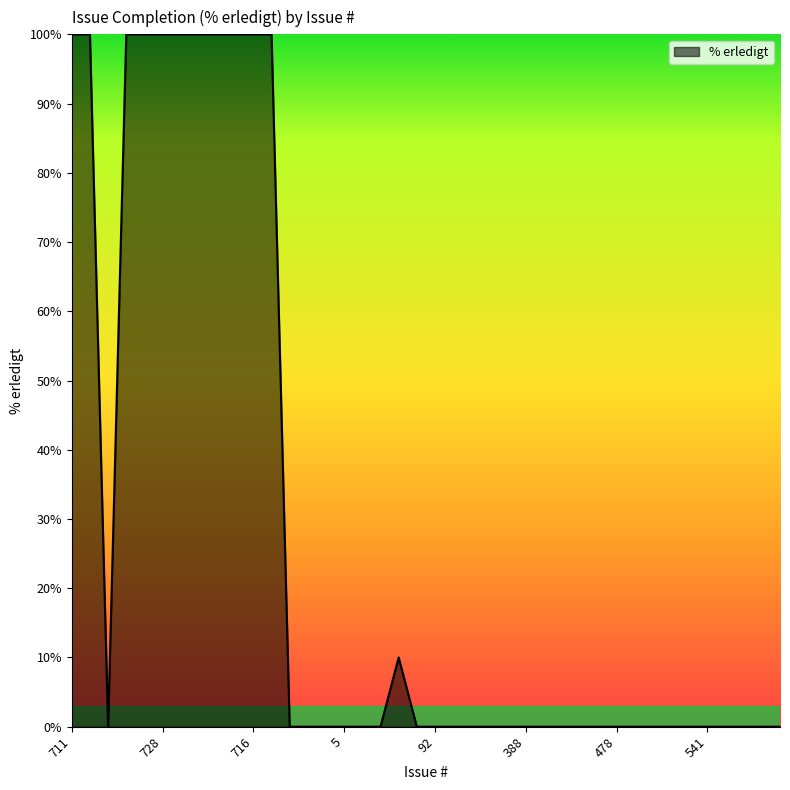

What is the maximum value shown in the chart?

100